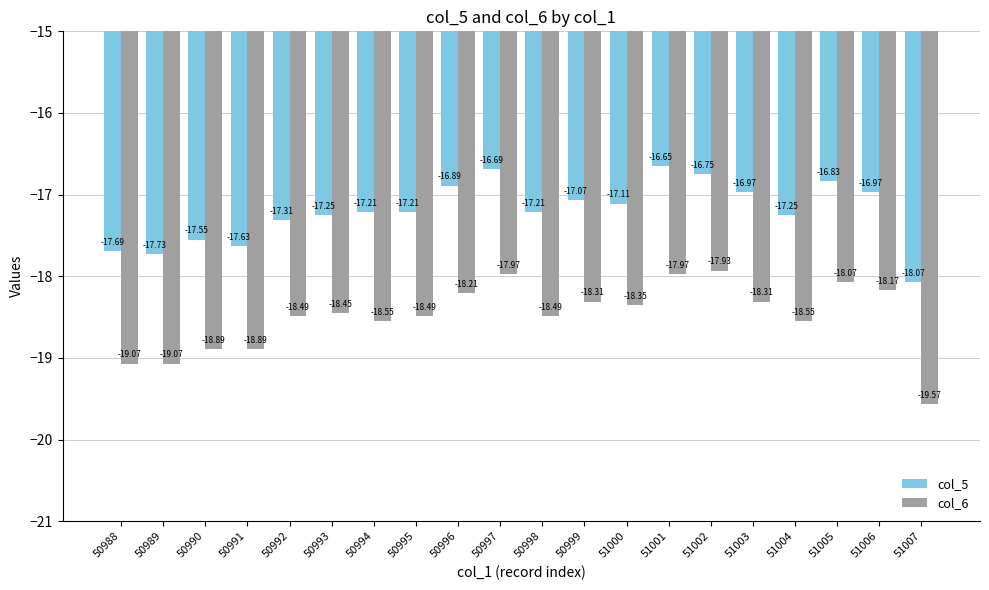

What is the spread (max minus min) of values at 51006?

1.2